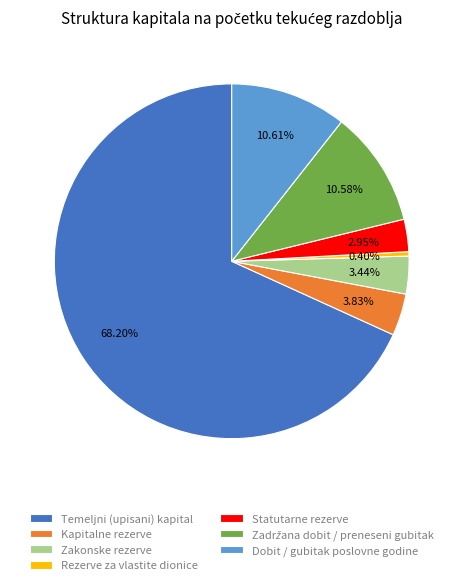

Between Kapitalne rezerve and Temeljni (upisani) kapital, which is larger?

Temeljni (upisani) kapital